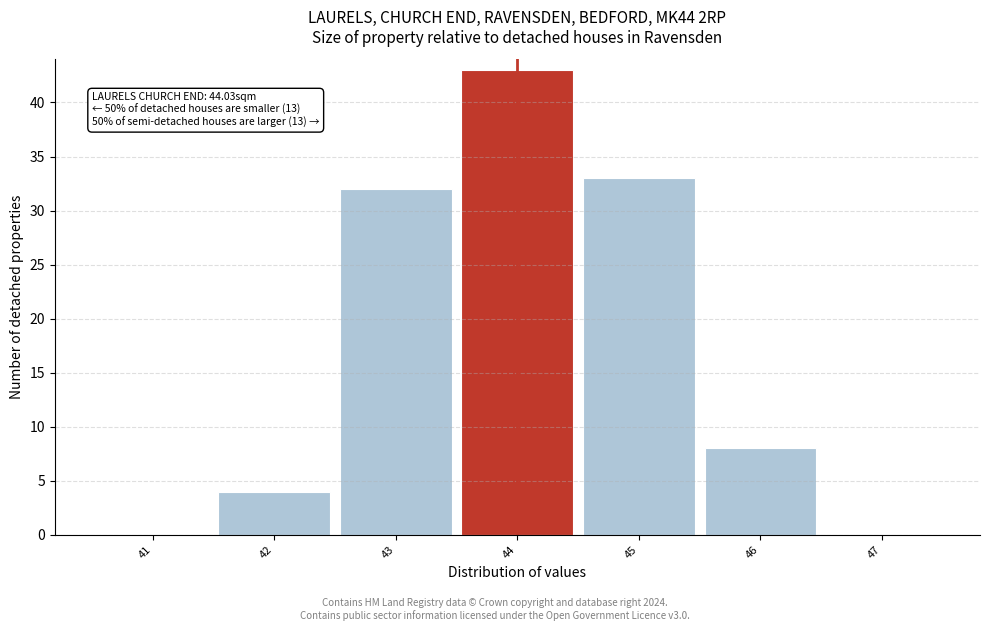

Over which range of the x-axis is the bar tallest?

43.5 to 44.5